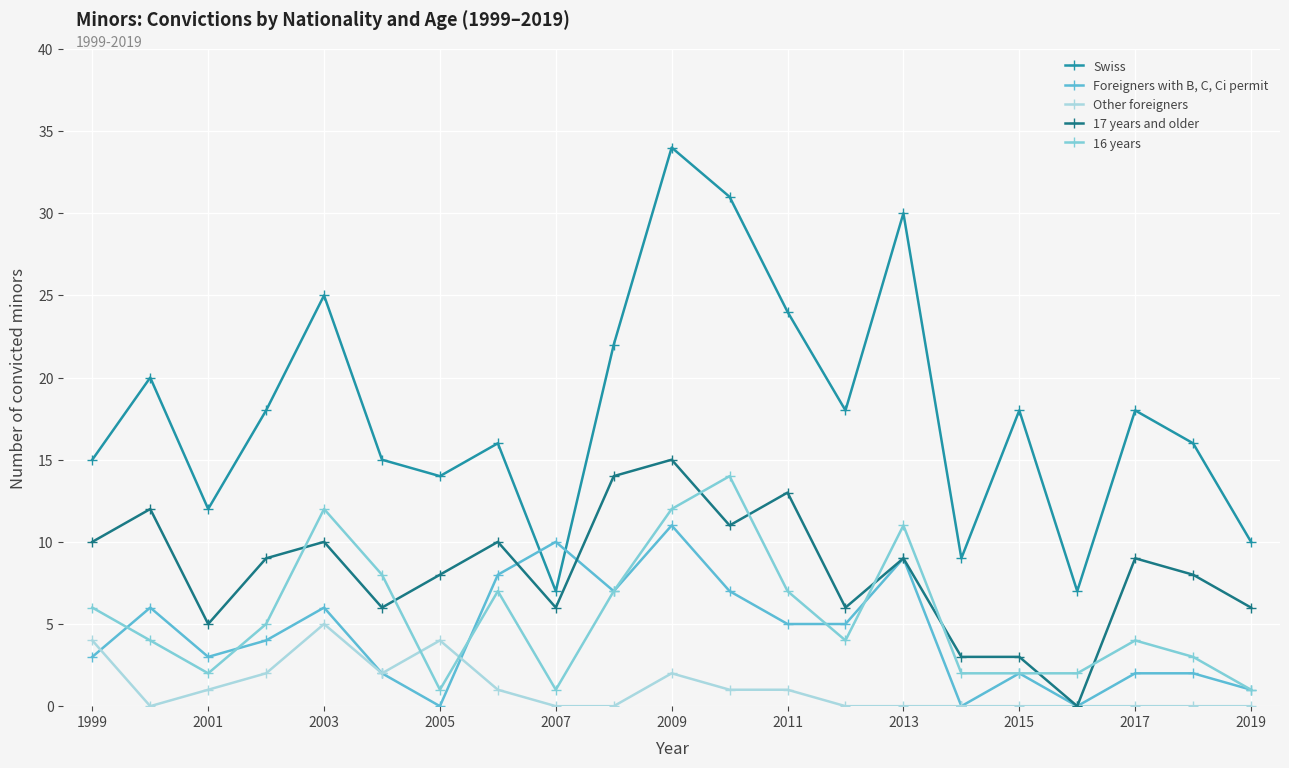

True or false: 17 years and older and 16 years cross at least once.

True